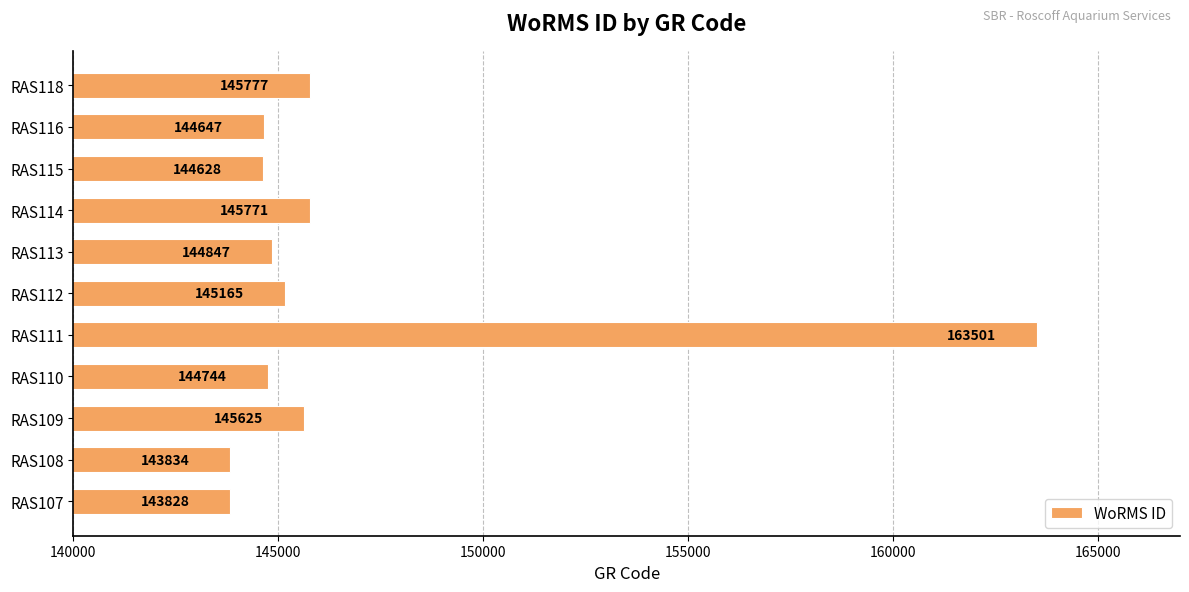

Rank the categories by value from lowest to highest.

RAS107, RAS108, RAS115, RAS116, RAS110, RAS113, RAS112, RAS109, RAS114, RAS118, RAS111